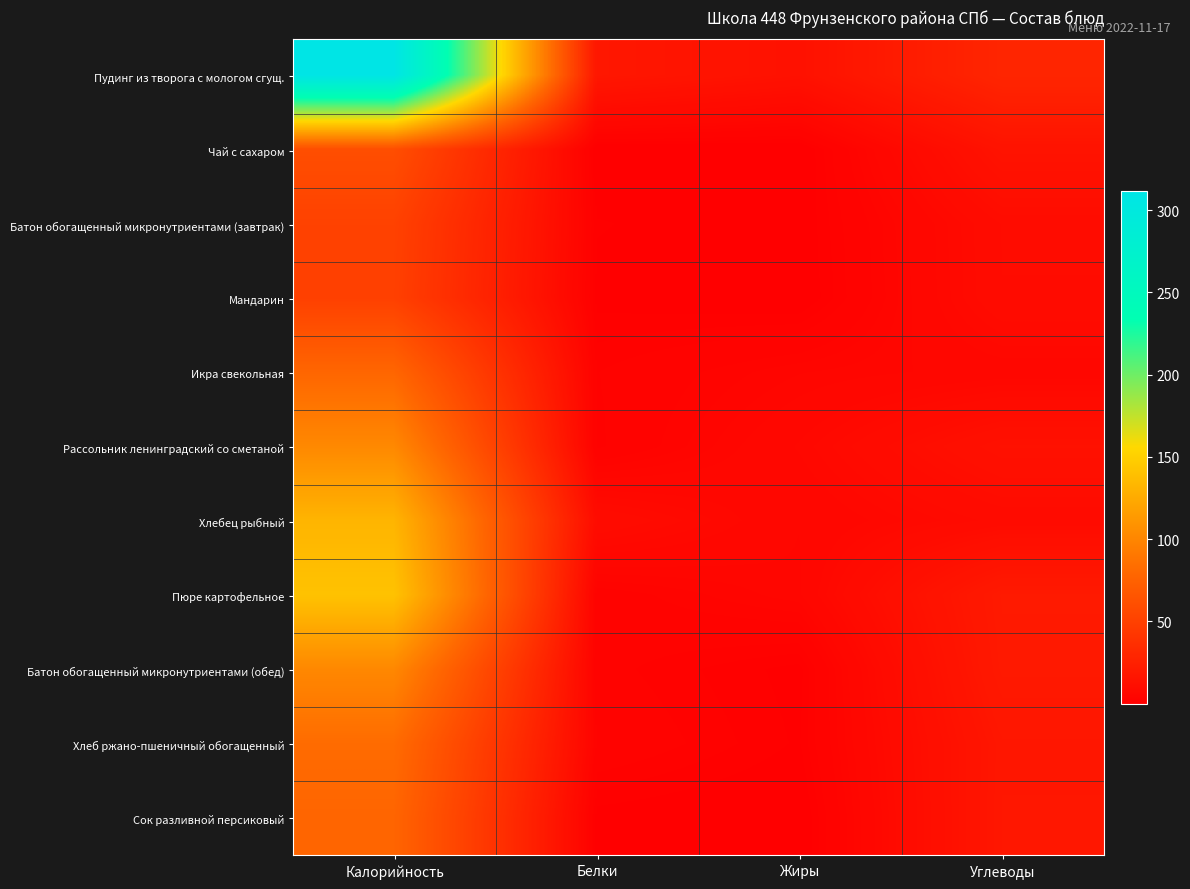

Reading left to right, list all the values displayed in this chart.

Пудинг из творога с мологом сгущ.: Калорийность=311.5	Белки=18.0	Жиры=13.6	Углеводы=29.1
Чай с сахаром: Калорийность=60.0	Белки=0.2	Жиры=0.1	Углеводы=15.0
Батон обогащенный микронутриентами (завтрак): Калорийность=50.6	Белки=1.4	Жиры=0.5	Углеводы=9.9
Мандарин: Калорийность=49.4	Белки=1.0	Жиры=0.3	Углеводы=9.8
Икра свекольная: Калорийность=78.0	Белки=2.5	Жиры=4.9	Углеводы=6.1
Рассольник ленинградский со сметаной: Калорийность=101.7	Белки=2.3	Жиры=6.9	Углеводы=13.6
Хлебец рыбный: Калорийность=131.6	Белки=9.8	Жиры=5.6	Углеводы=9.0
Пюре картофельное: Калорийность=141.0	Белки=3.1	Жиры=5.4	Углеводы=20.3
Батон обогащенный микронутриентами (обед): Калорийность=101.2	Белки=2.9	Жиры=1.0	Углеводы=19.8
Хлеб ржано-пшеничный обогащенный: Калорийность=82.0	Белки=3.6	Жиры=1.2	Углеводы=17.6
Сок разливной персиковый: Калорийность=77.4	Белки=0.9	Жиры=0.2	Углеводы=17.8